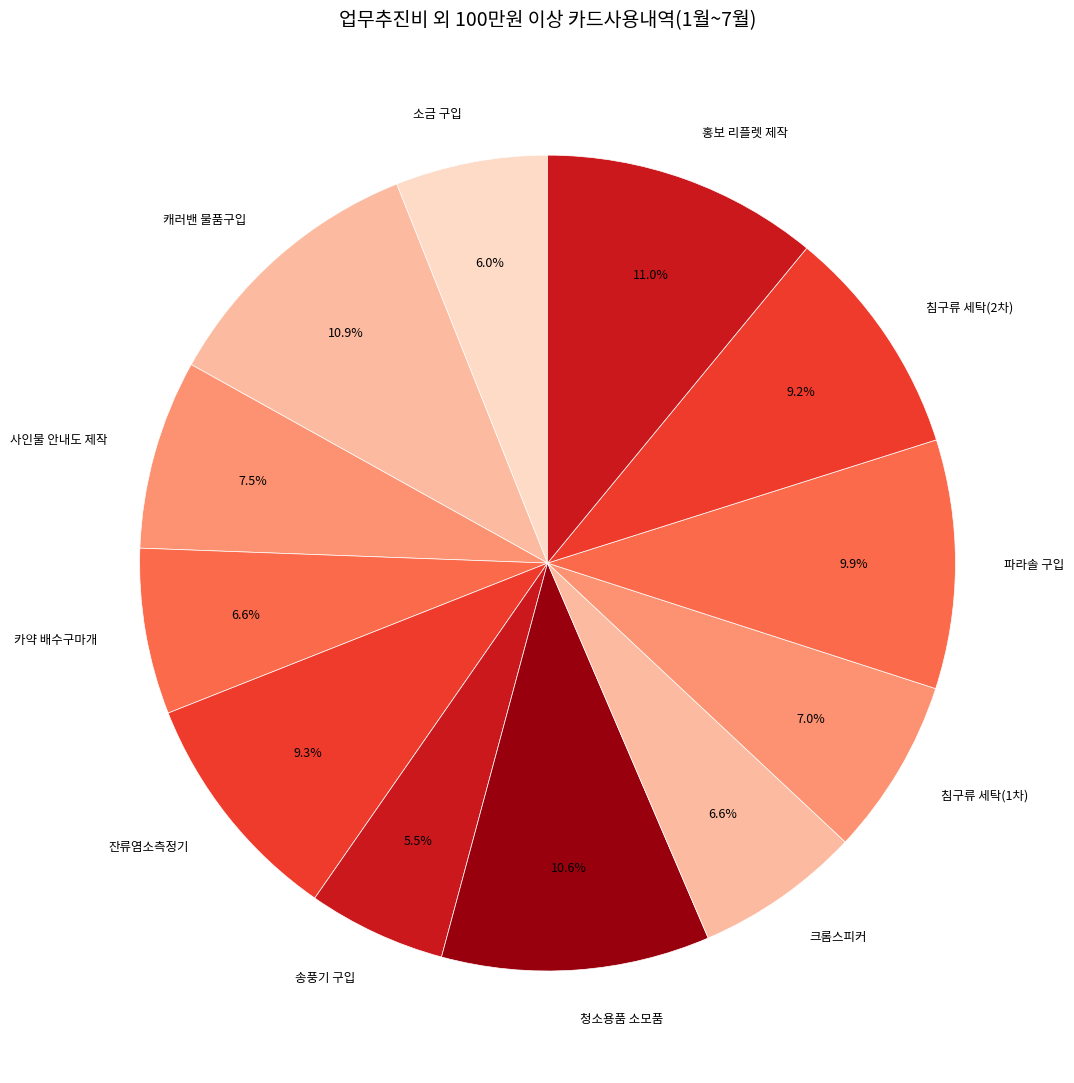

Is there a majority slice in this chart?

No